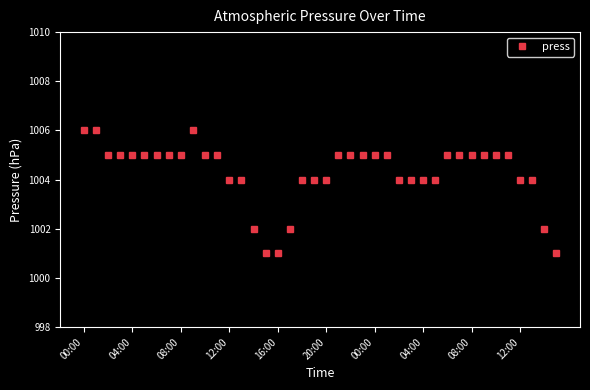

What is the smallest value displayed?

1001